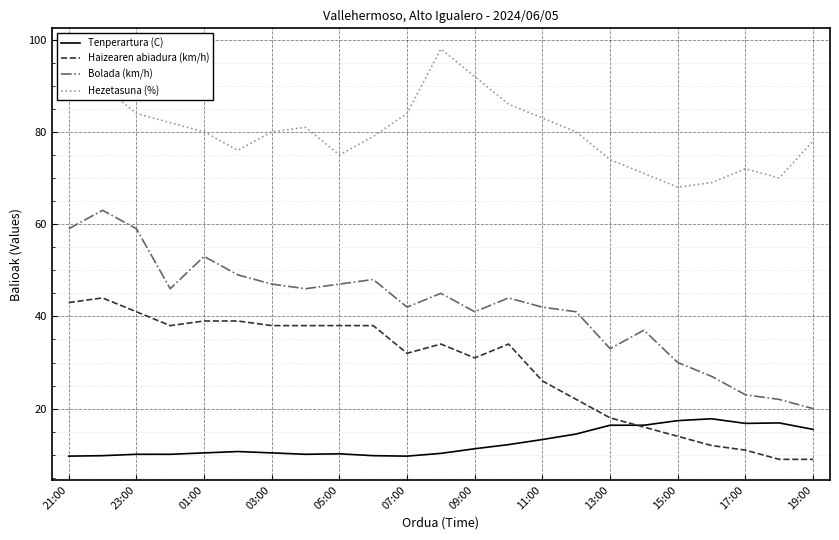

In Bolada (km/h), how many points are higher than both neighbors (excluding endpoints)?

6